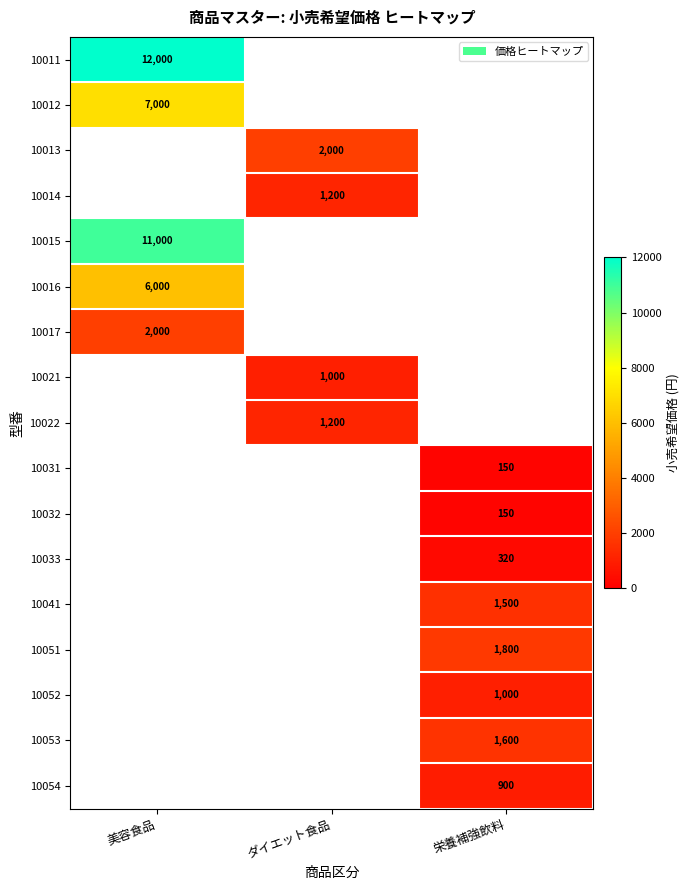

The 10051 series shows 1800 at 栄養補強飲料. True or false?

True